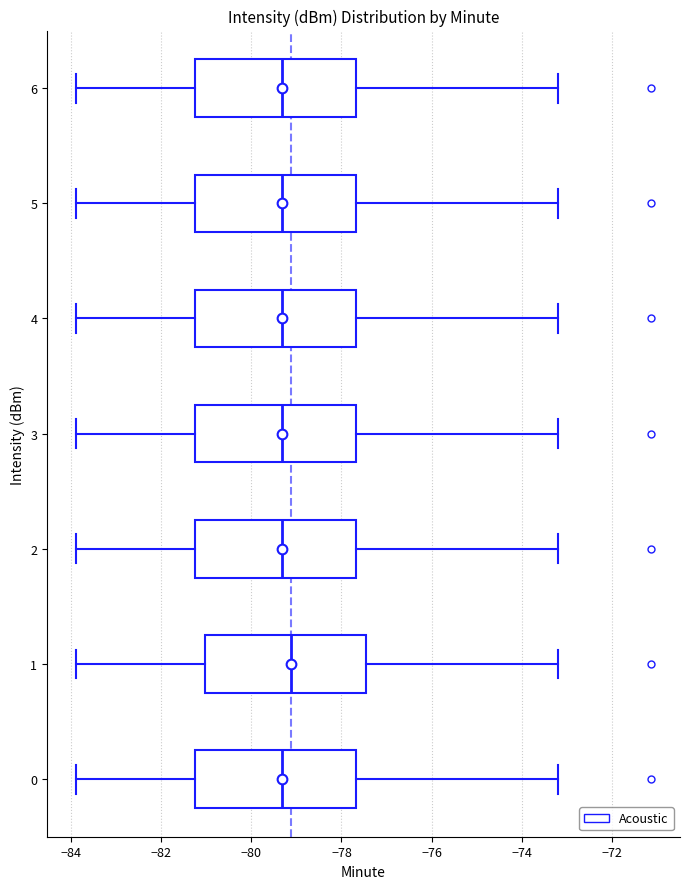

Reading bottom to top, read every box against the x-axis: the position of its median line, the range the box covers, and the ends of its whiskers. The values are not printed on the chart, so give them approximately, as read against the axis.

0: median -79.4, box -81.2 to -77.6, whiskers -83.8 to -73.2
1: median -79.2, box -81.0 to -77.4, whiskers -83.8 to -73.2
2: median -79.4, box -81.2 to -77.6, whiskers -83.8 to -73.2
3: median -79.4, box -81.2 to -77.6, whiskers -83.8 to -73.2
4: median -79.4, box -81.2 to -77.6, whiskers -83.8 to -73.2
5: median -79.4, box -81.2 to -77.6, whiskers -83.8 to -73.2
6: median -79.4, box -81.2 to -77.6, whiskers -83.8 to -73.2